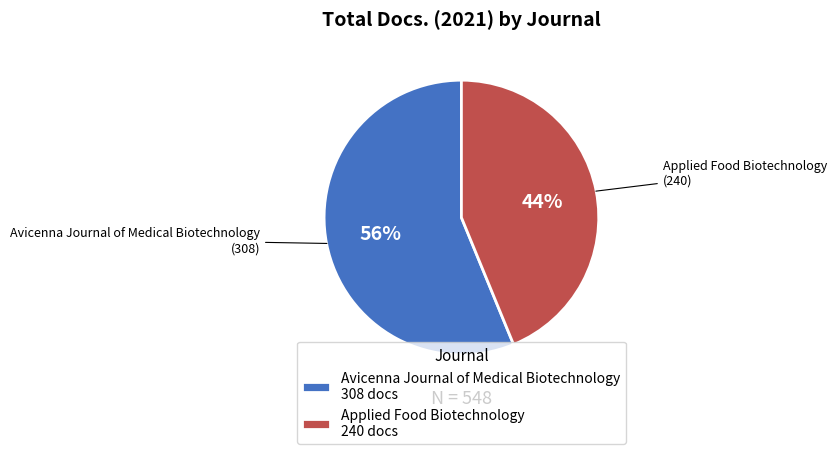

Combined, do Applied Food Biotechnology and Avicenna Journal of Medical Biotechnology account for over 50%?

Yes